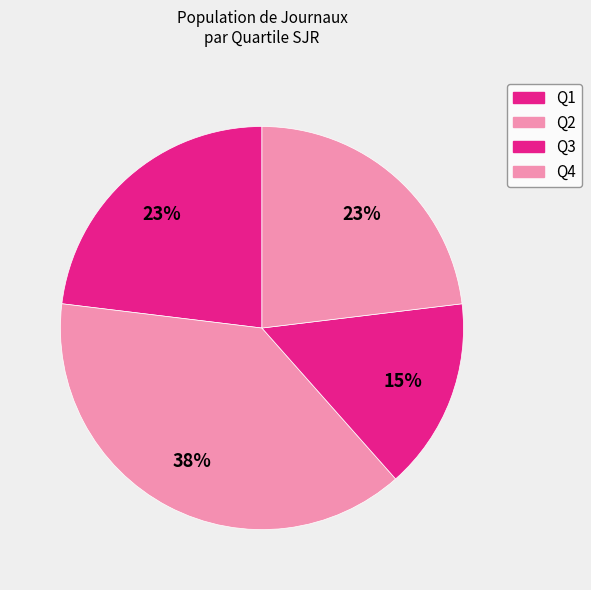

What percentage do Q1 and Q4 together represent?

50.0%